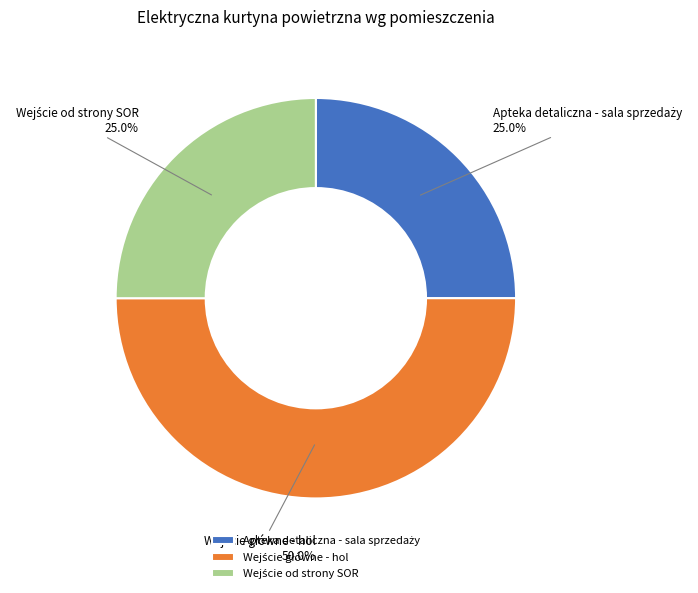

How many slices are in this pie chart?

3